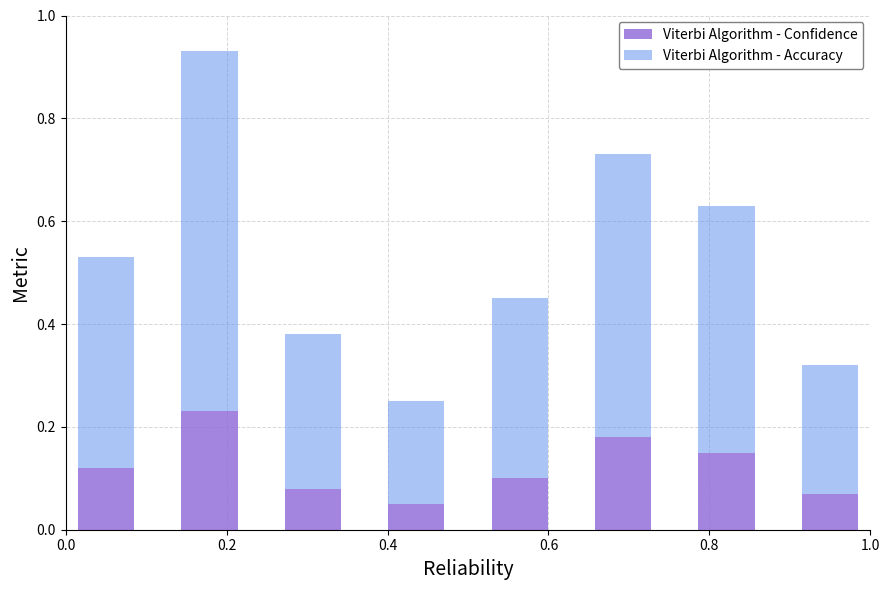

How many Viterbi Algorithm - Confidence values are between 0 and 1?

8